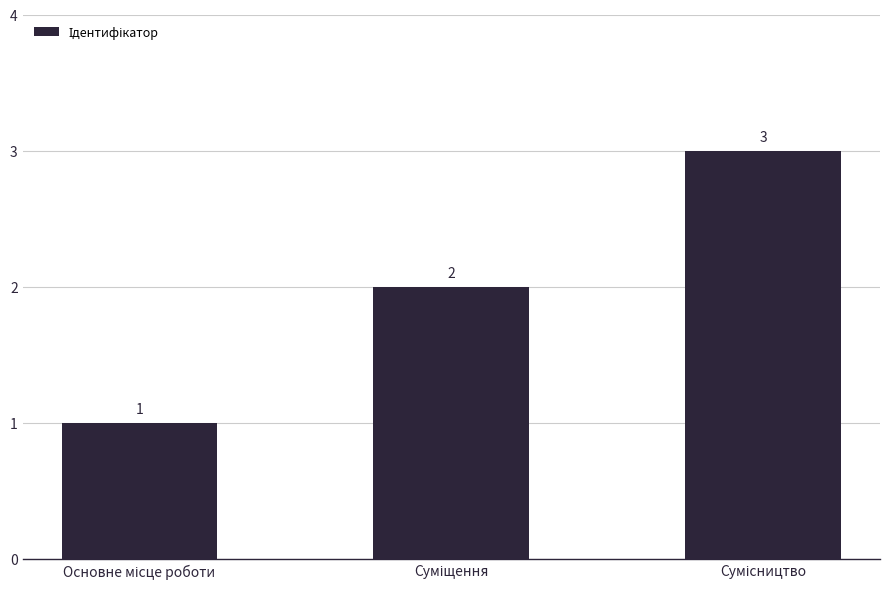

What is the value of the 1st bar from the left?

1